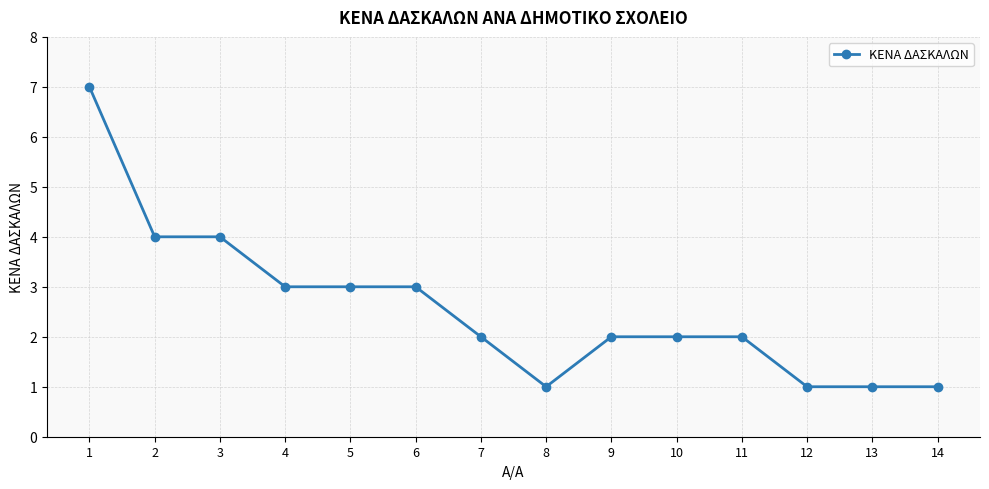

What is the ratio of the value at 13 to the value at 11?

0.5